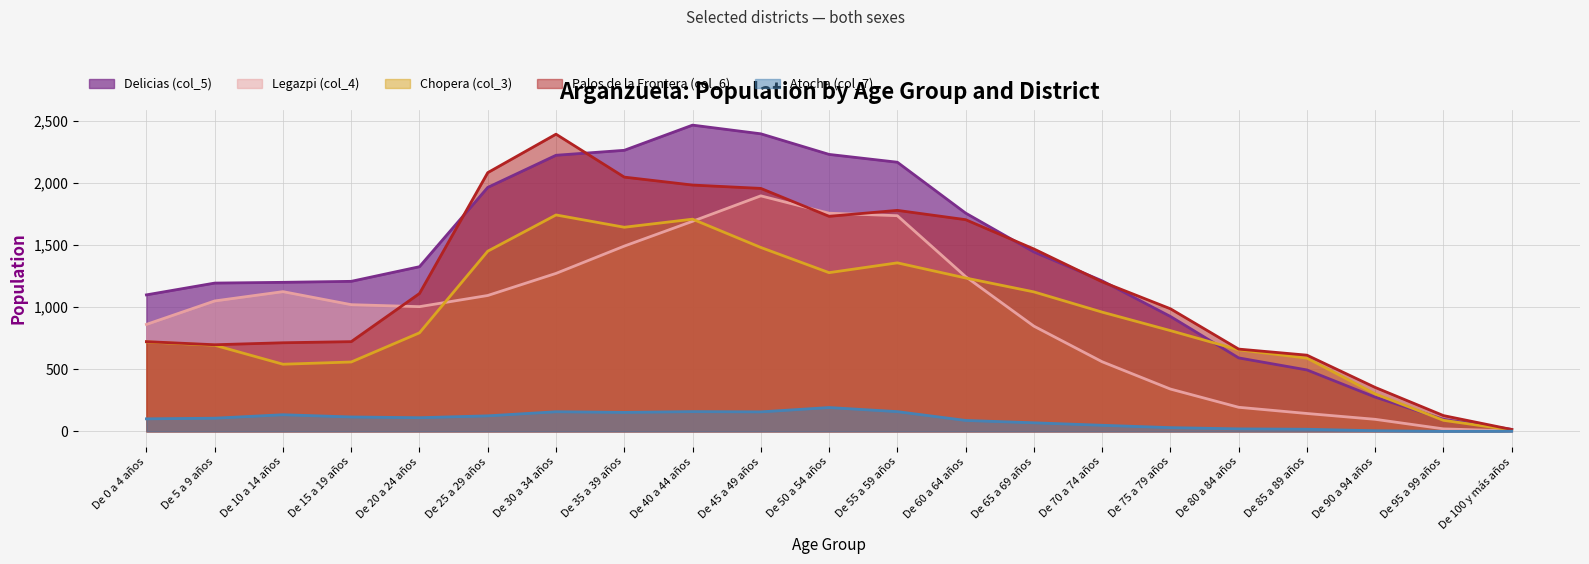

What is the total value across all series at De 75 a 79 años?

3097